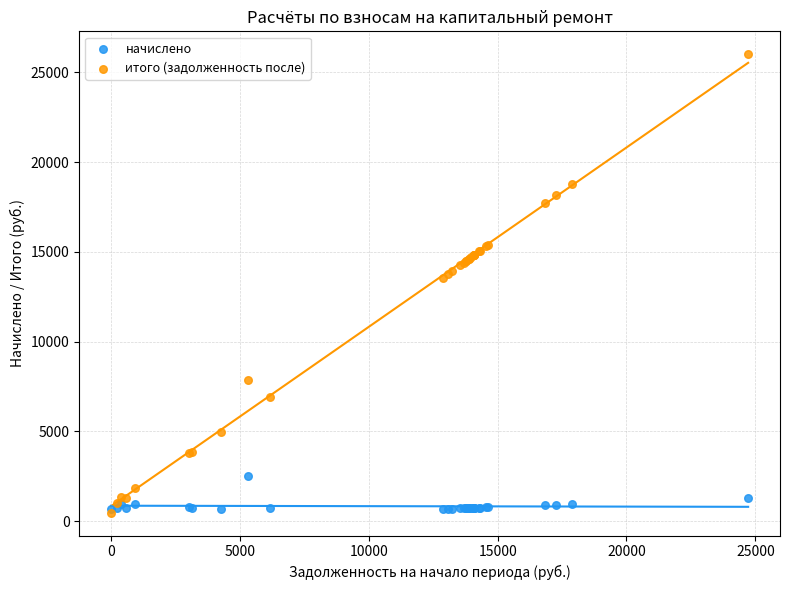

What are all the series names shown in the legend?

начислено, итого (задолженность после)